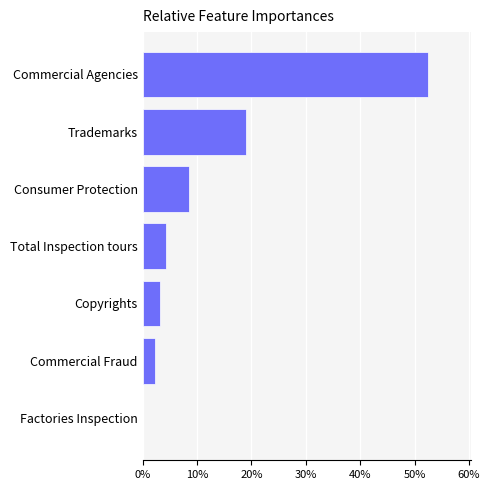

What is the greatest value displayed?

52.4